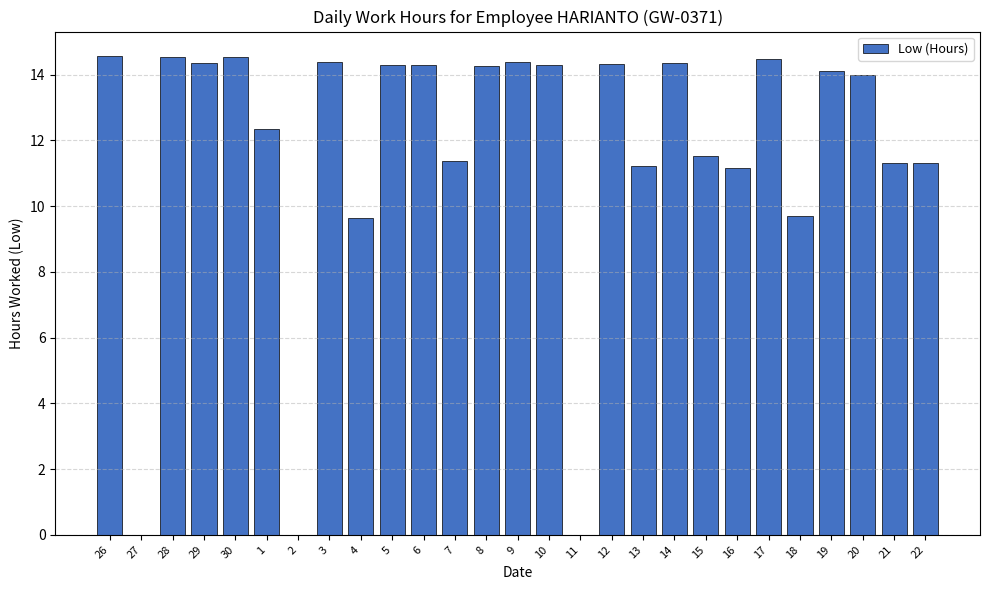

The value at 29 is 8.2. True or false?

False